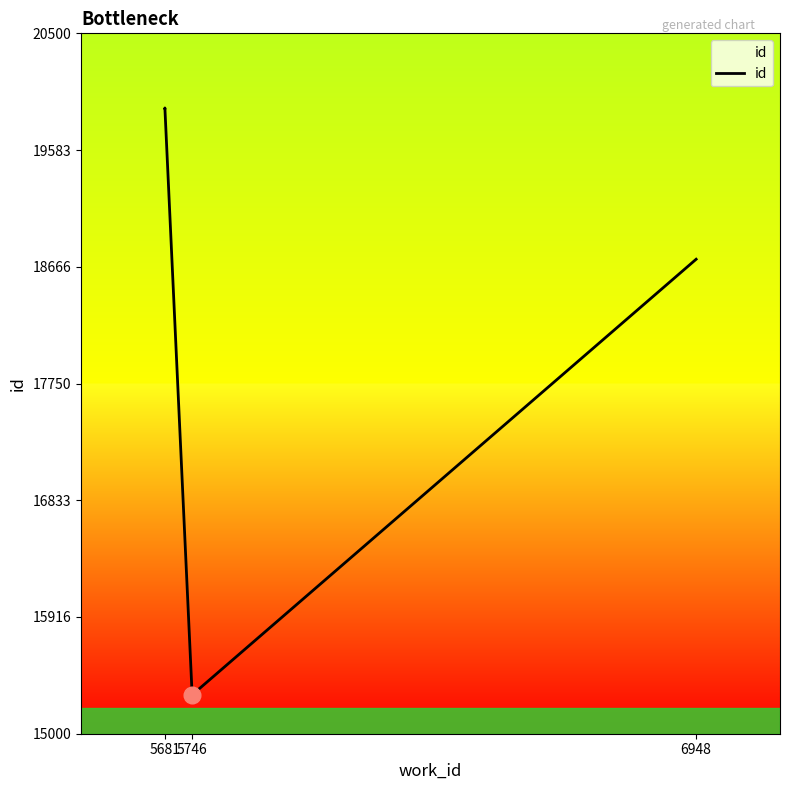

How many data points are less than 19913?

2